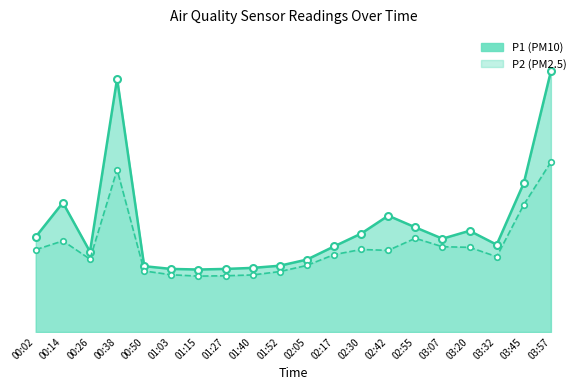

Which label corresponds to the smallest value in the chart?

01:15